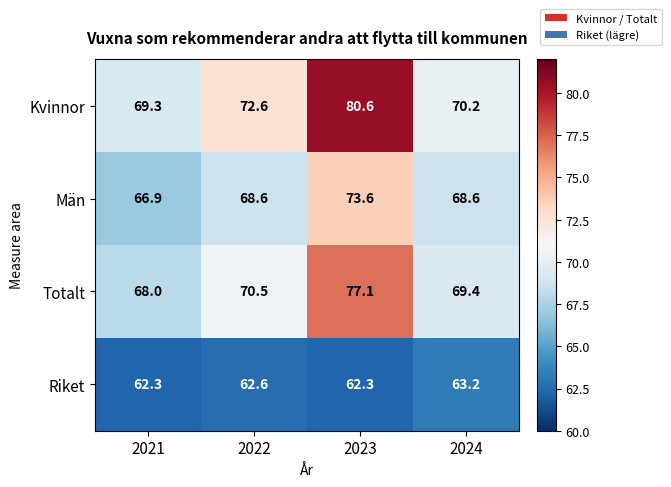

The Totalt series shows 69.4 at 2024. True or false?

True